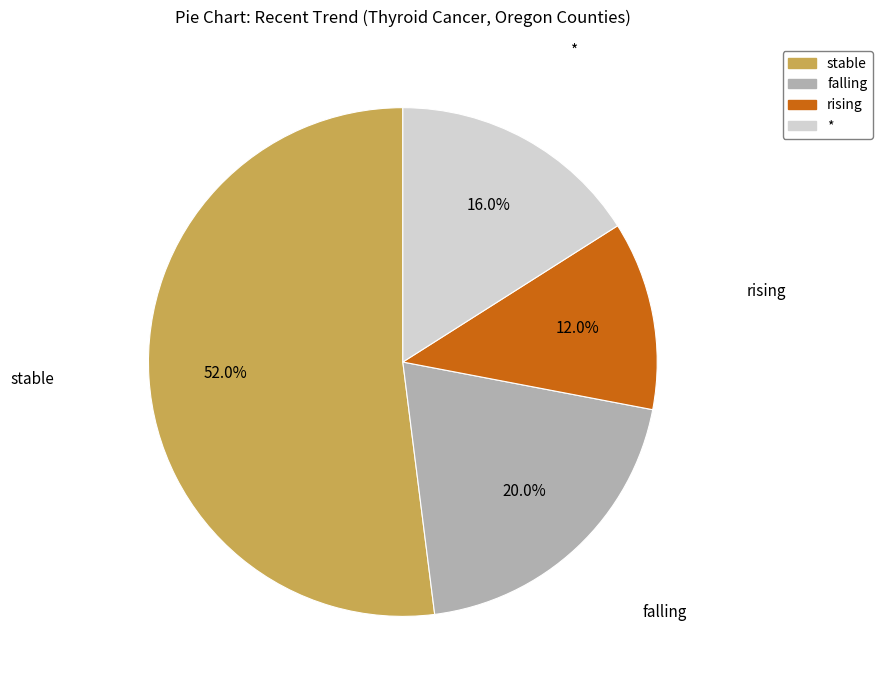

To the nearest percent, what is the average slice percentage?

25%